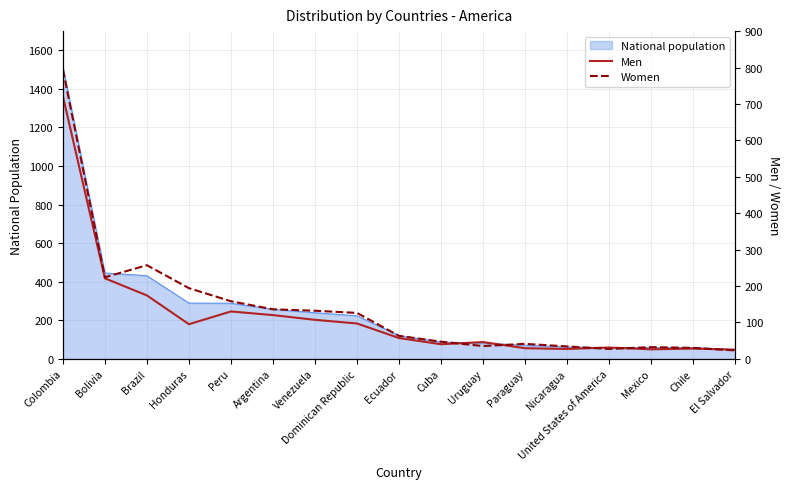

What is the lowest value of the Men series?

25